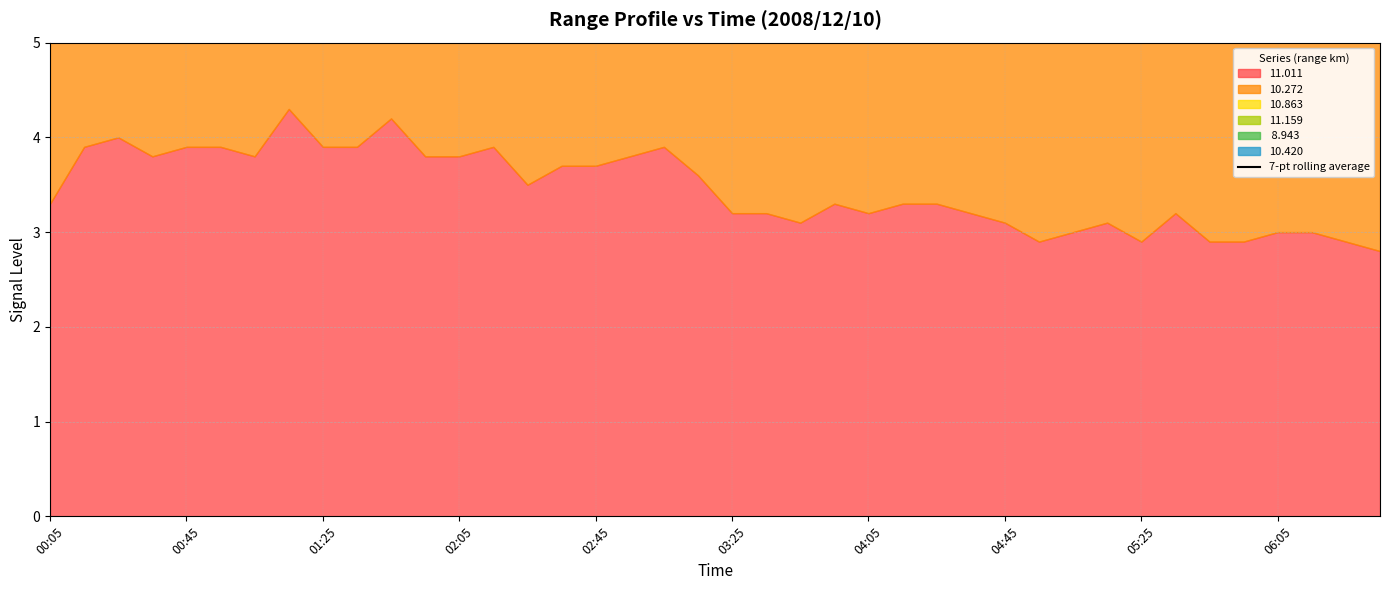

What is the value of the 23rd point from the left?

19.5